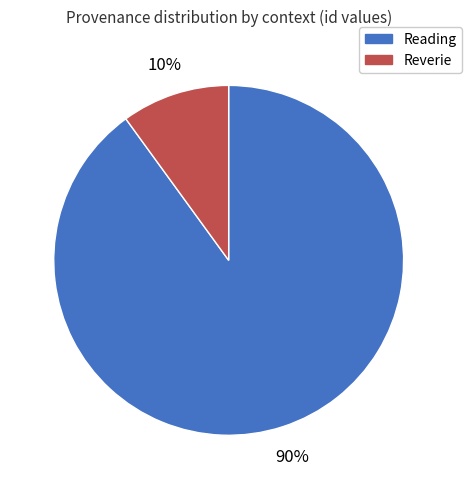

Count the number of slices in the pie.

2